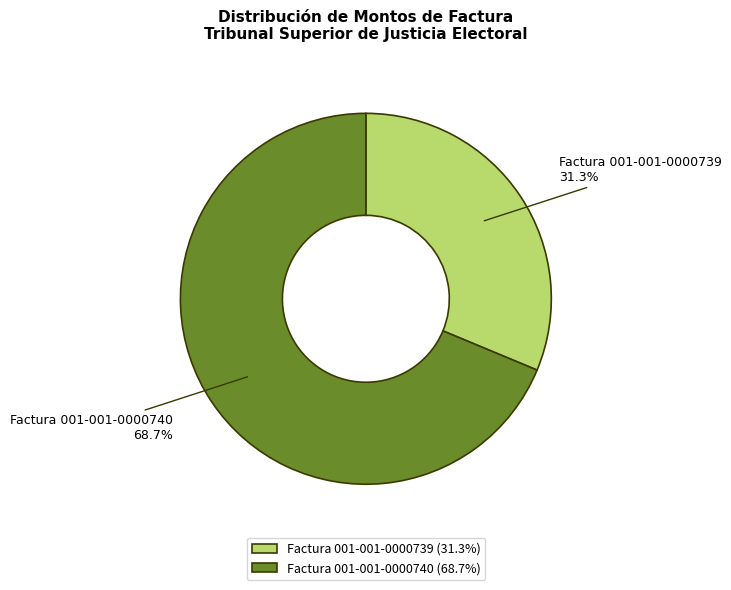

Combined, do Factura 001-001-0000739 and Factura 001-001-0000740 account for over 50%?

Yes